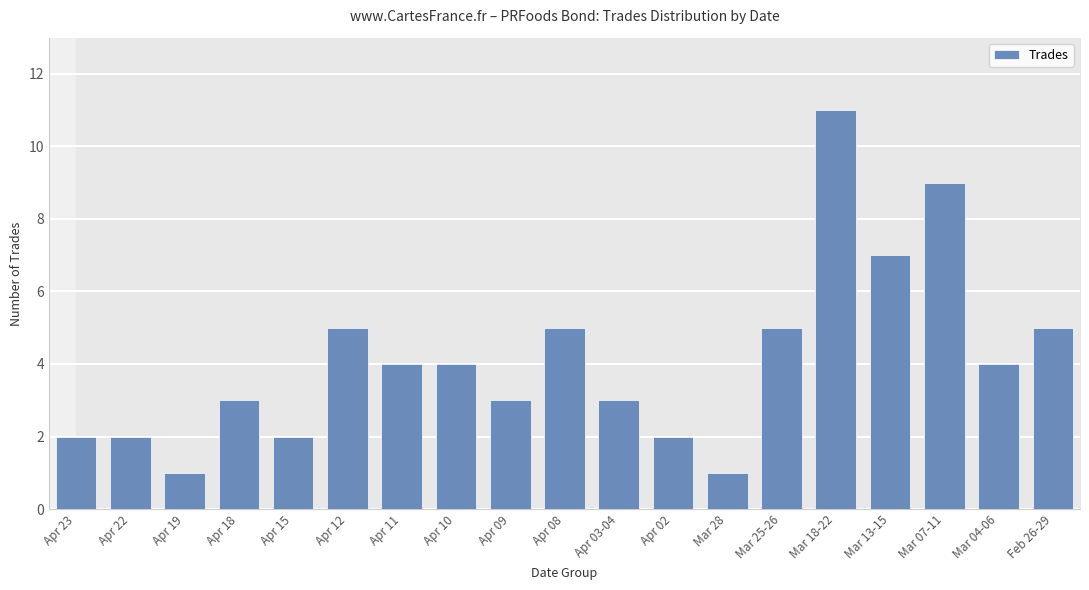

What is the greatest value displayed?

11